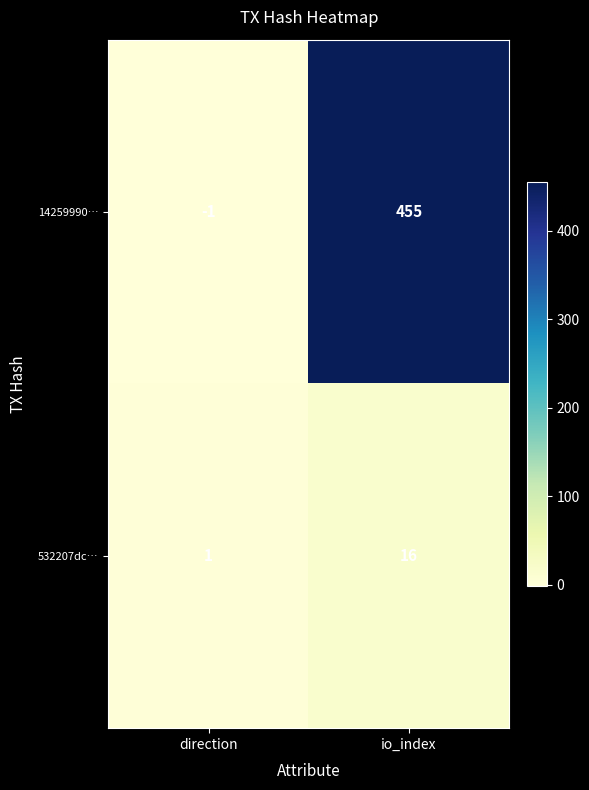

What is the sum of the 14259990… values at direction and io_index?

454